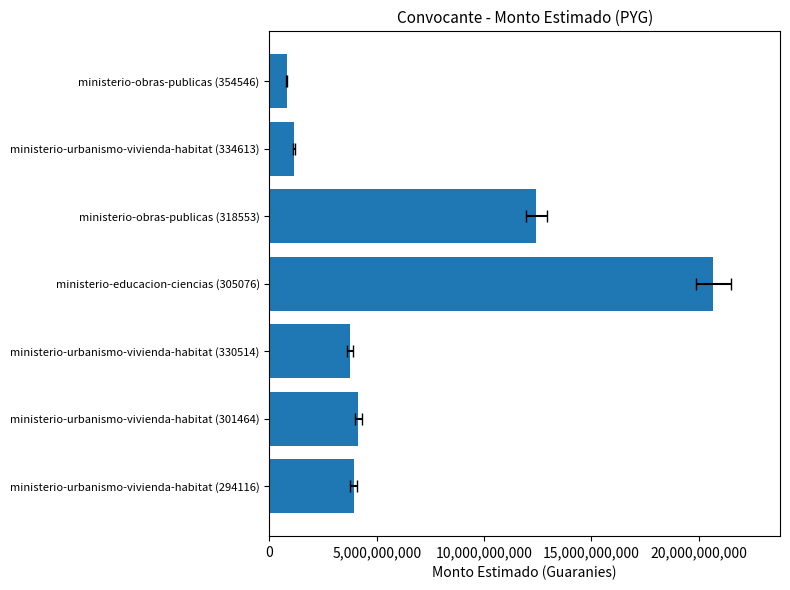

Is it true that the value at ministerio-urbanismo-vivienda-habitat (301464) is 4140000000?

True